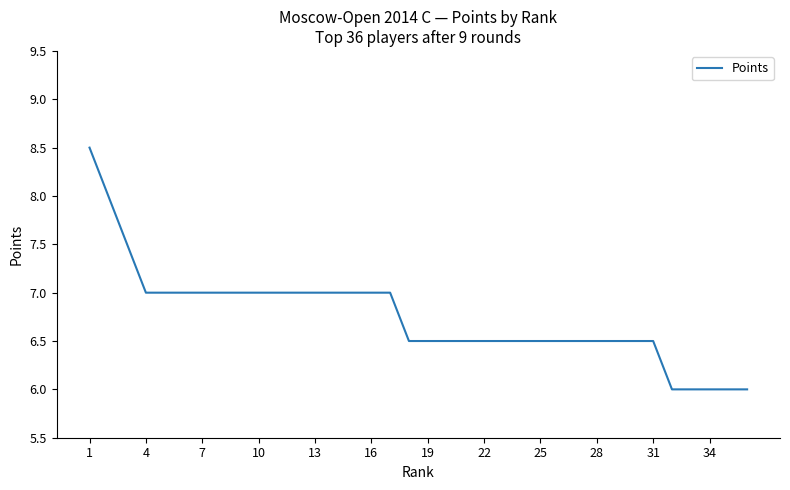

What is the maximum value shown in the chart?

8.5